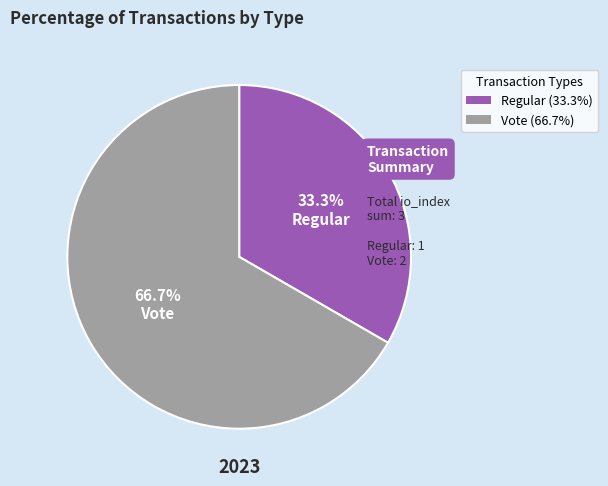

Between Vote and Regular, which is larger?

Vote